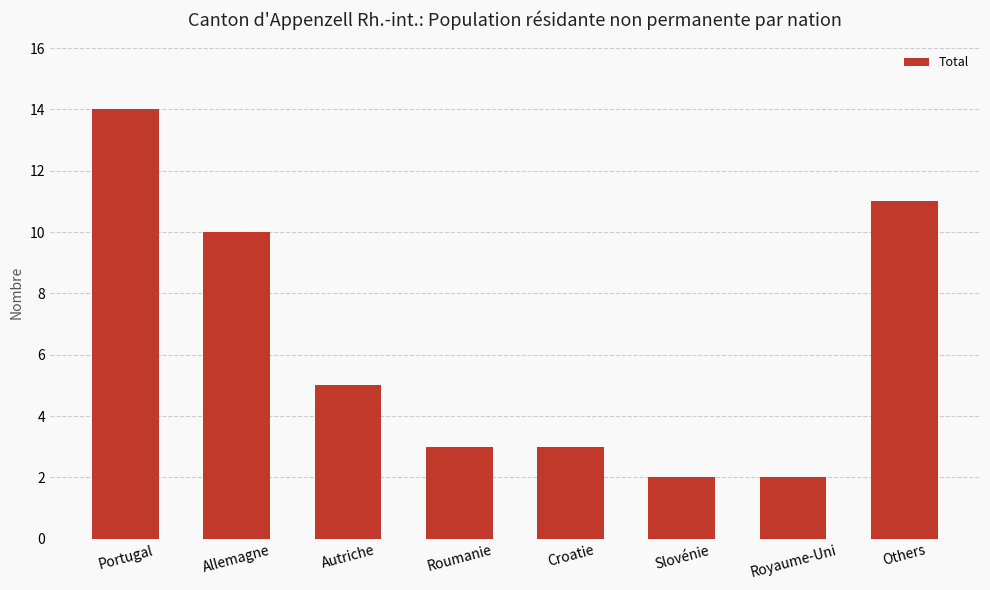

Reading left to right, what are all the values shown in this chart?

Portugal=14	Allemagne=10	Autriche=5	Roumanie=3	Croatie=3	Slovénie=2	Royaume-Uni=2	Others=11